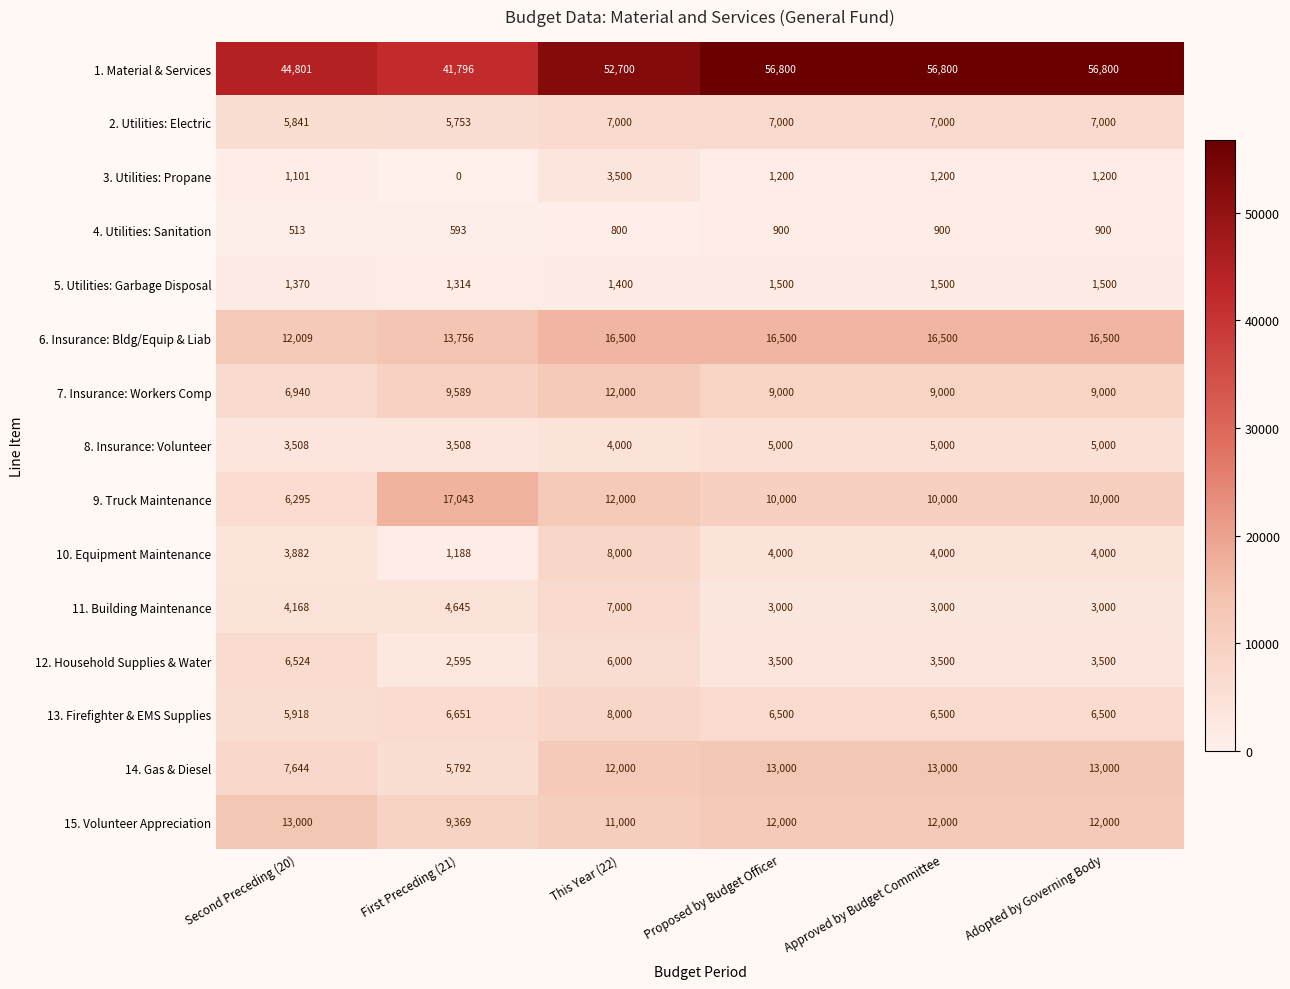

How many data points does each series have?

6